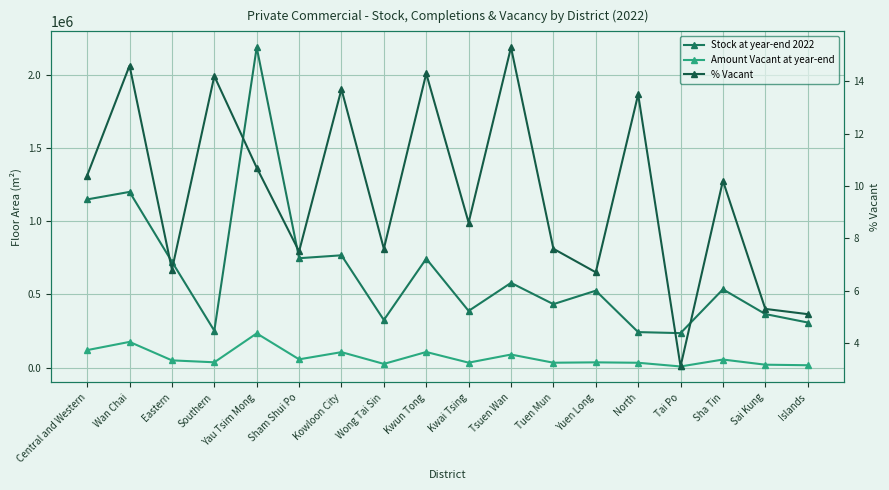

What are all the series names shown in the legend?

Stock at year-end 2022, Amount Vacant at year-end, % Vacant